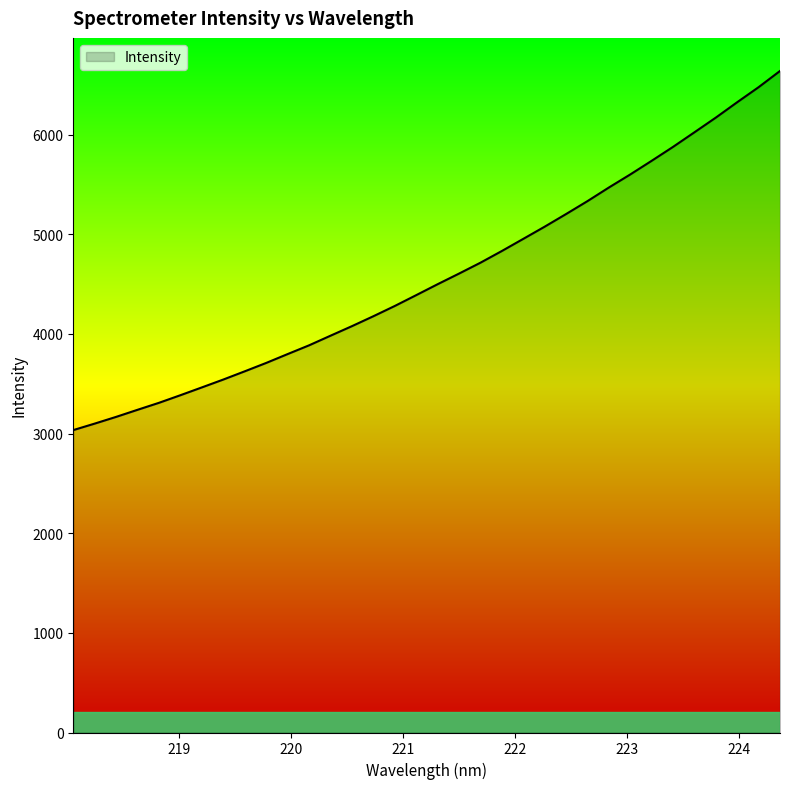

True or false: there are more than 0 points higher than both neighbors.

False